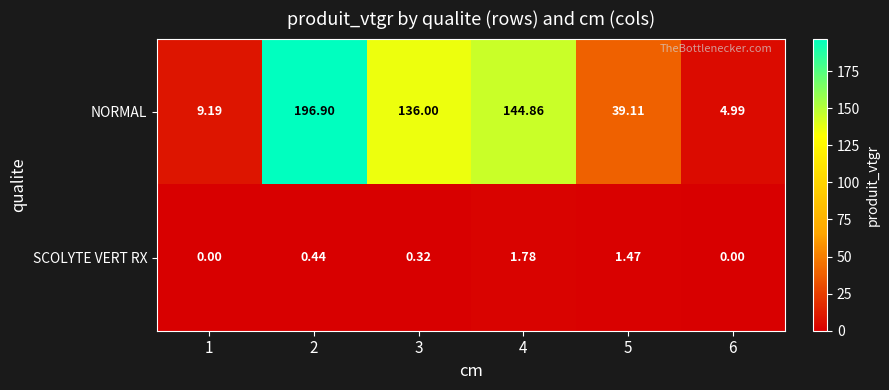

Between 1 and 3, which series saw the biggest shift?

NORMAL